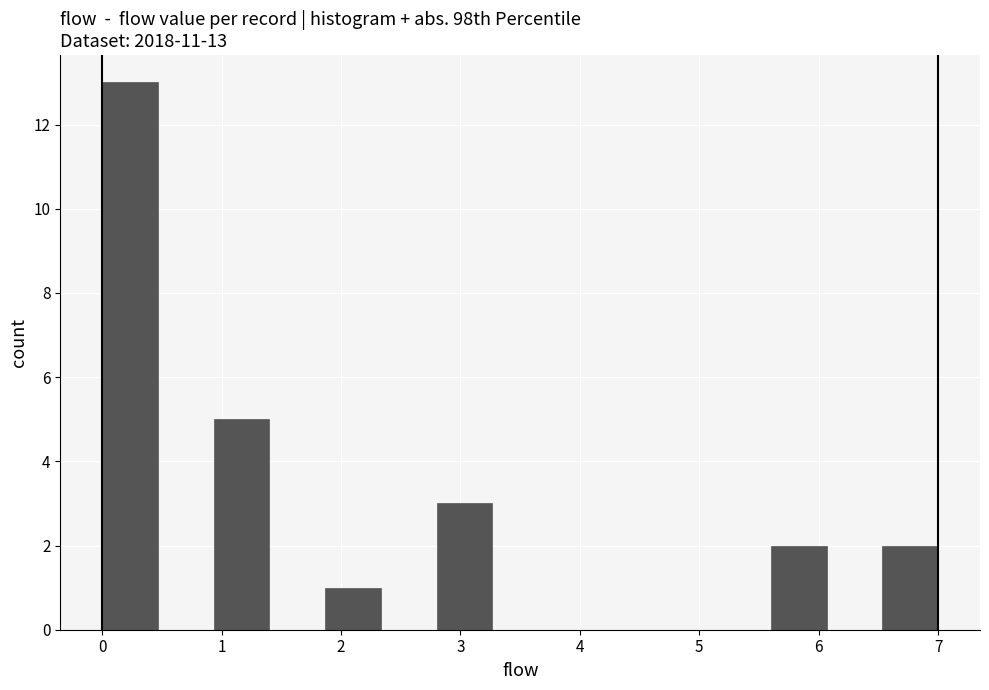

Which range on the x-axis has the tallest bar?

0.0 to 0.5